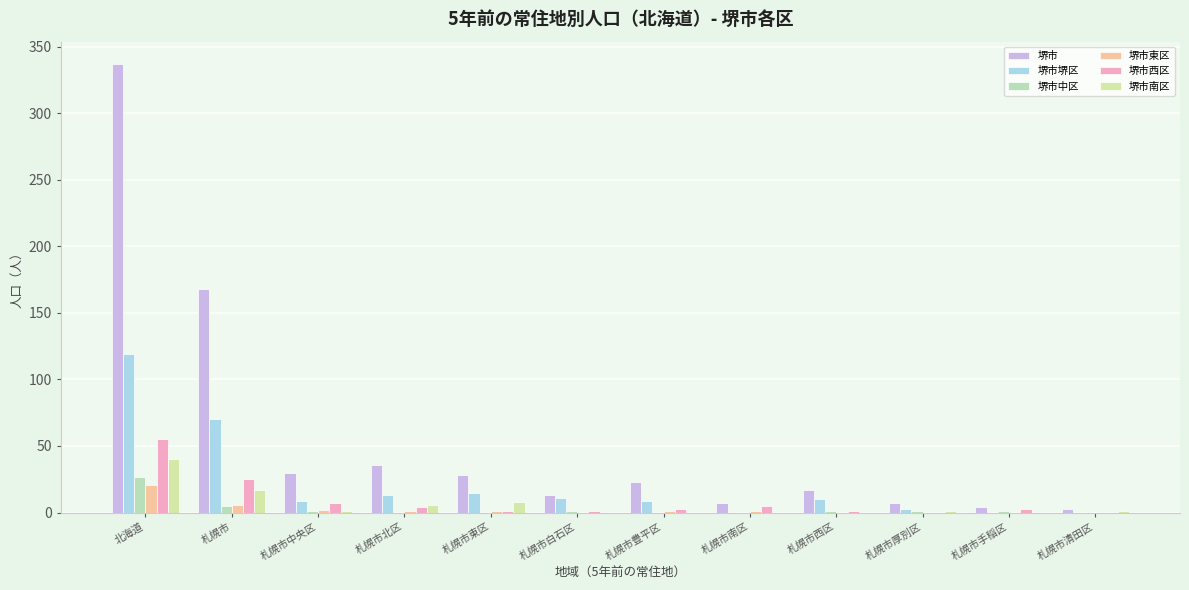

True or false: 堺市南区 has a value of 6 at 札幌市北区.

True